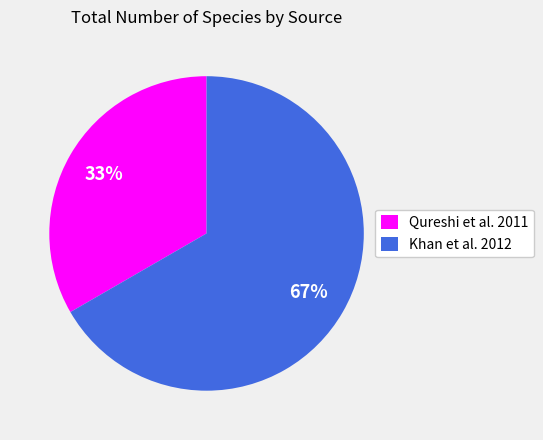

How many slices are in this pie chart?

2